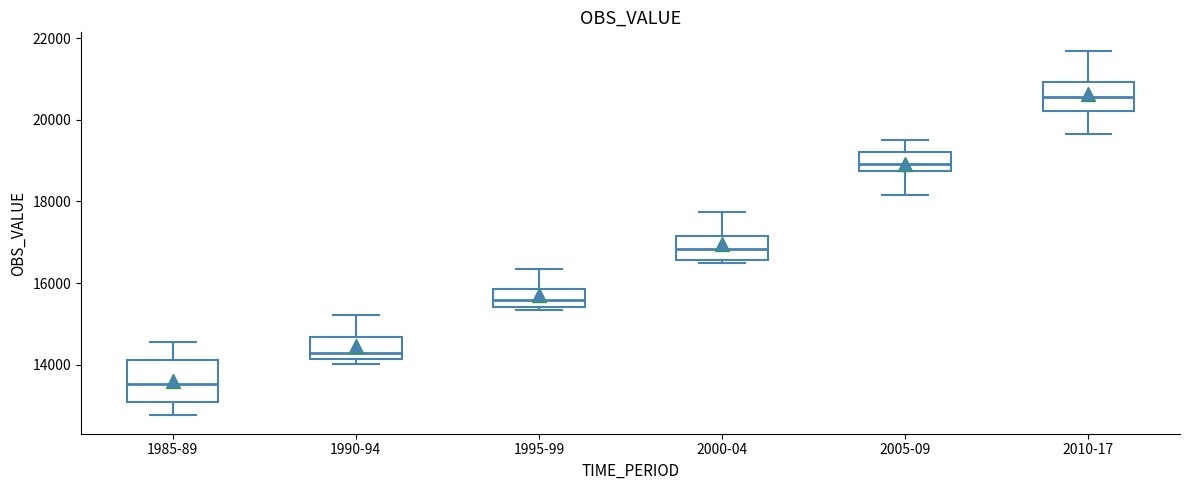

Comparing the boxes themselves (not the whiskers), which one is the tallest?

1985-89